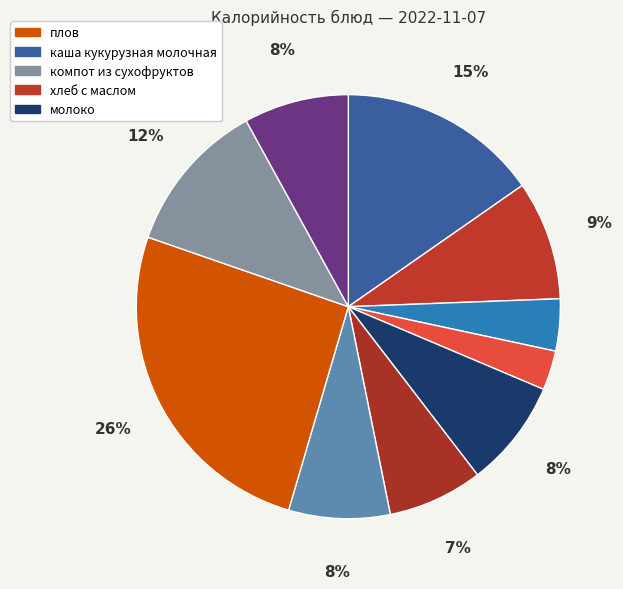

How many segments does this pie chart have?

10